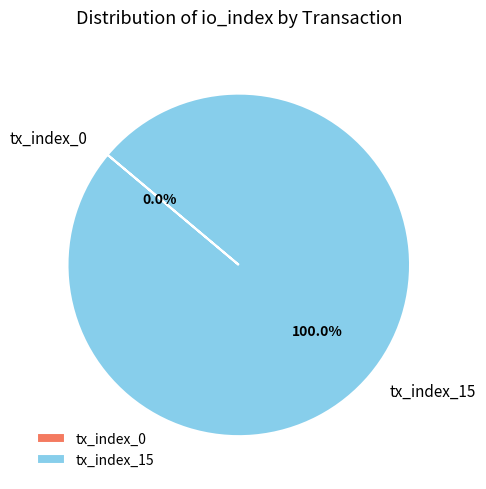

The tx_index_0 slice represents 0% of the pie. True or false?

True